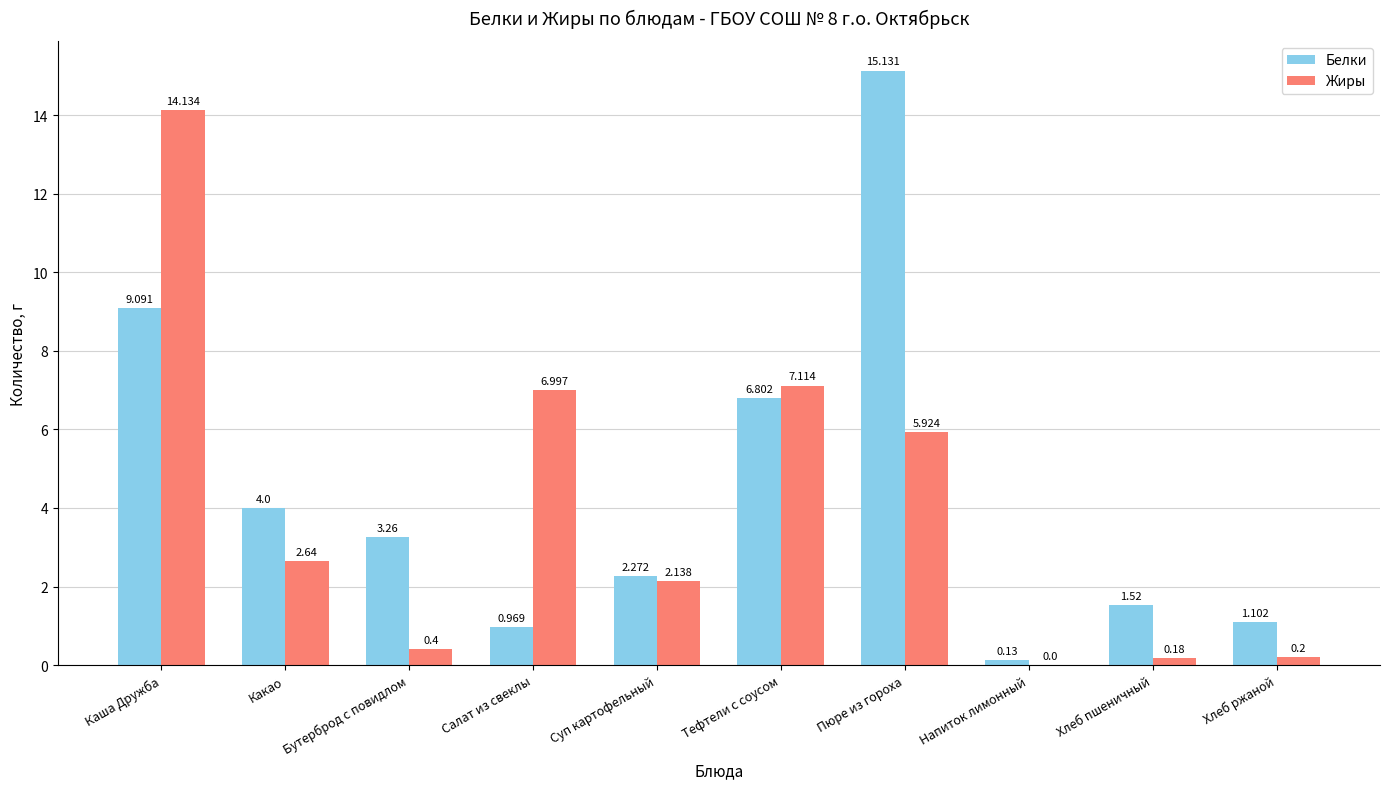

At which label does Жиры reach its peak?

Каша Дружба